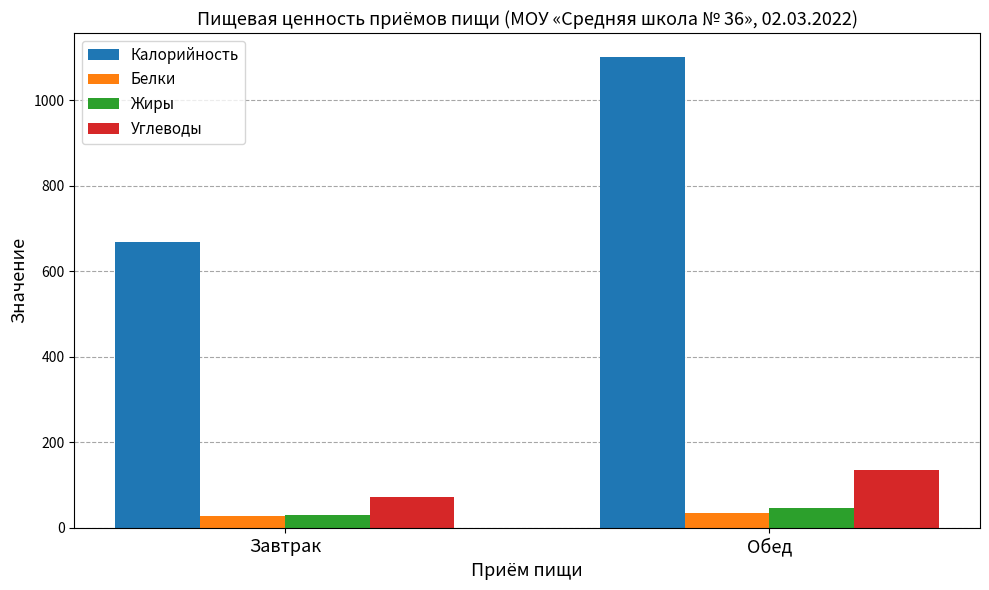

The Калорийность series shows 1610.1 at Обед. True or false?

False